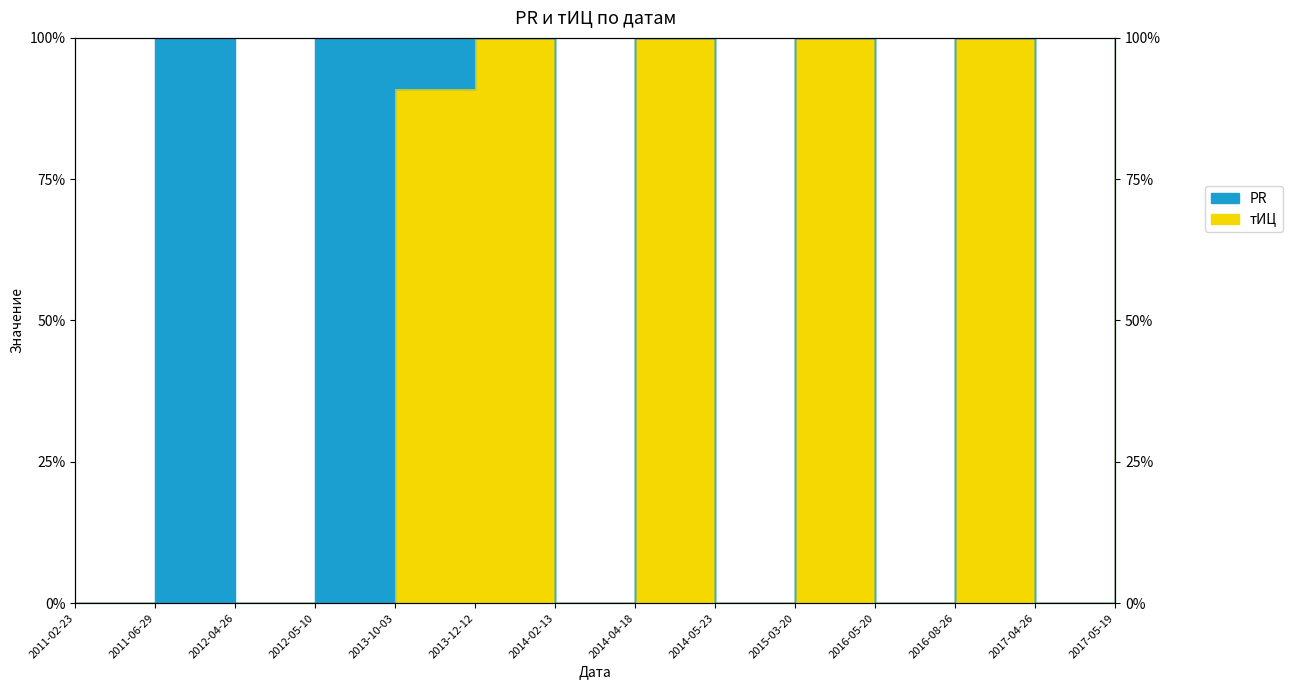

Where is the first local minimum?

2014-02-13